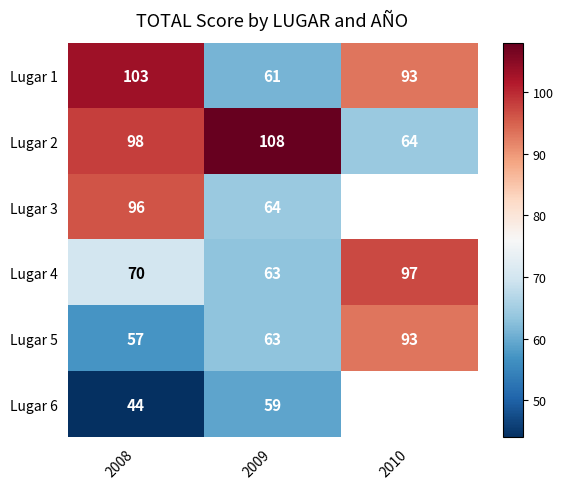

Between 2008 and 2009, which series saw the biggest shift?

Lugar 1